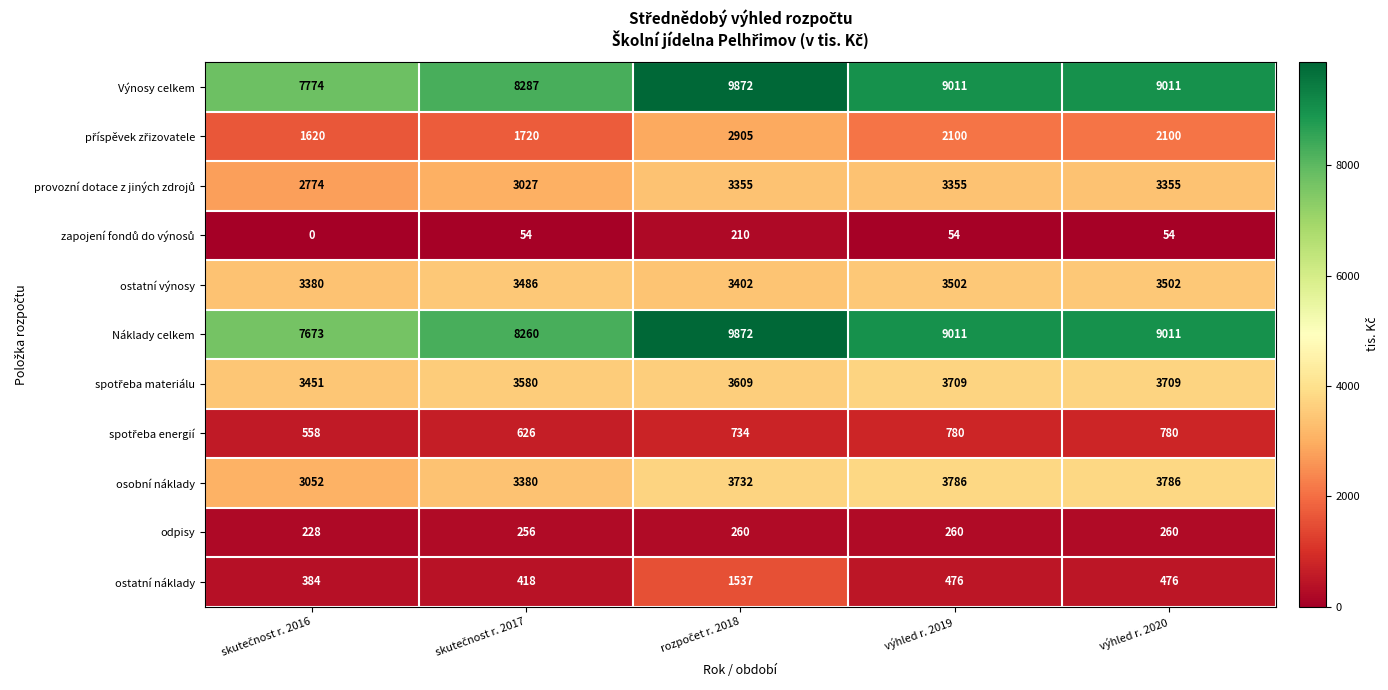

The osobní náklady series shows 1366 at výhled r. 2020. True or false?

False